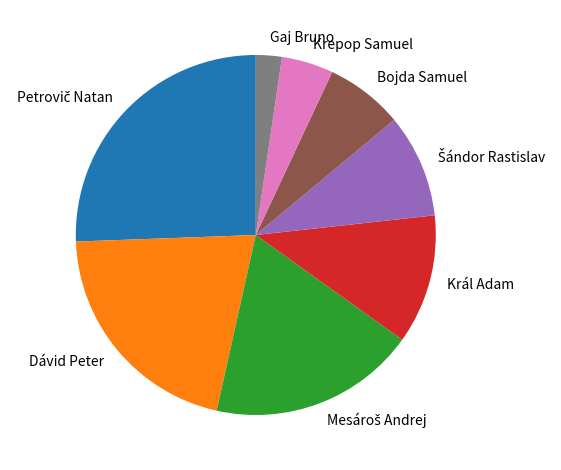

Which slice is the smallest?

Gaj Bruno